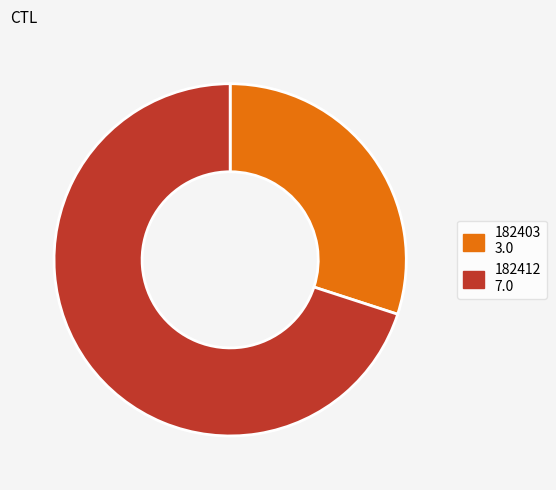

Is the sum of 182403 and 182412 greater than half?

Yes